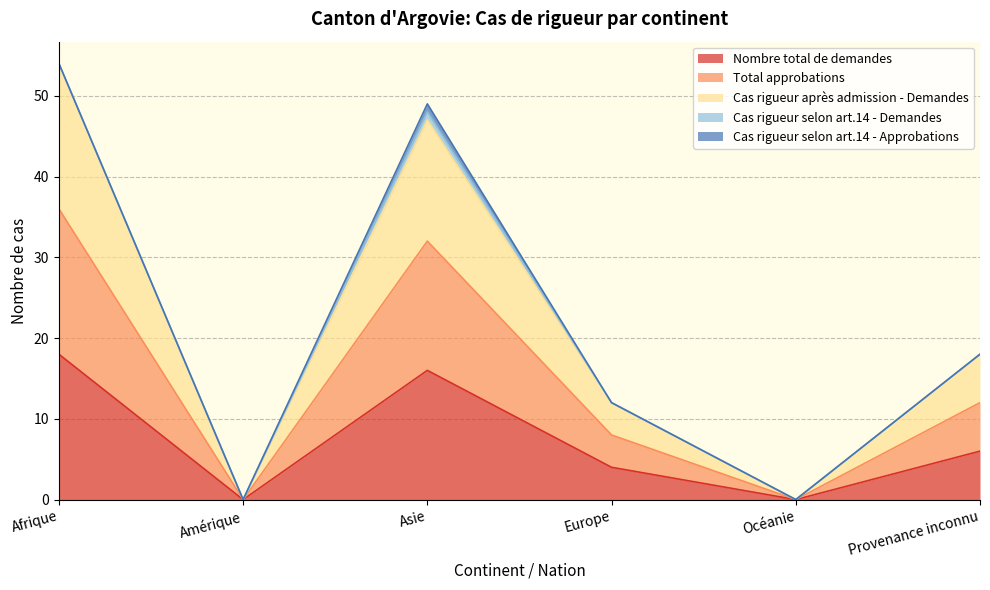

What position from the left is Asie?

3